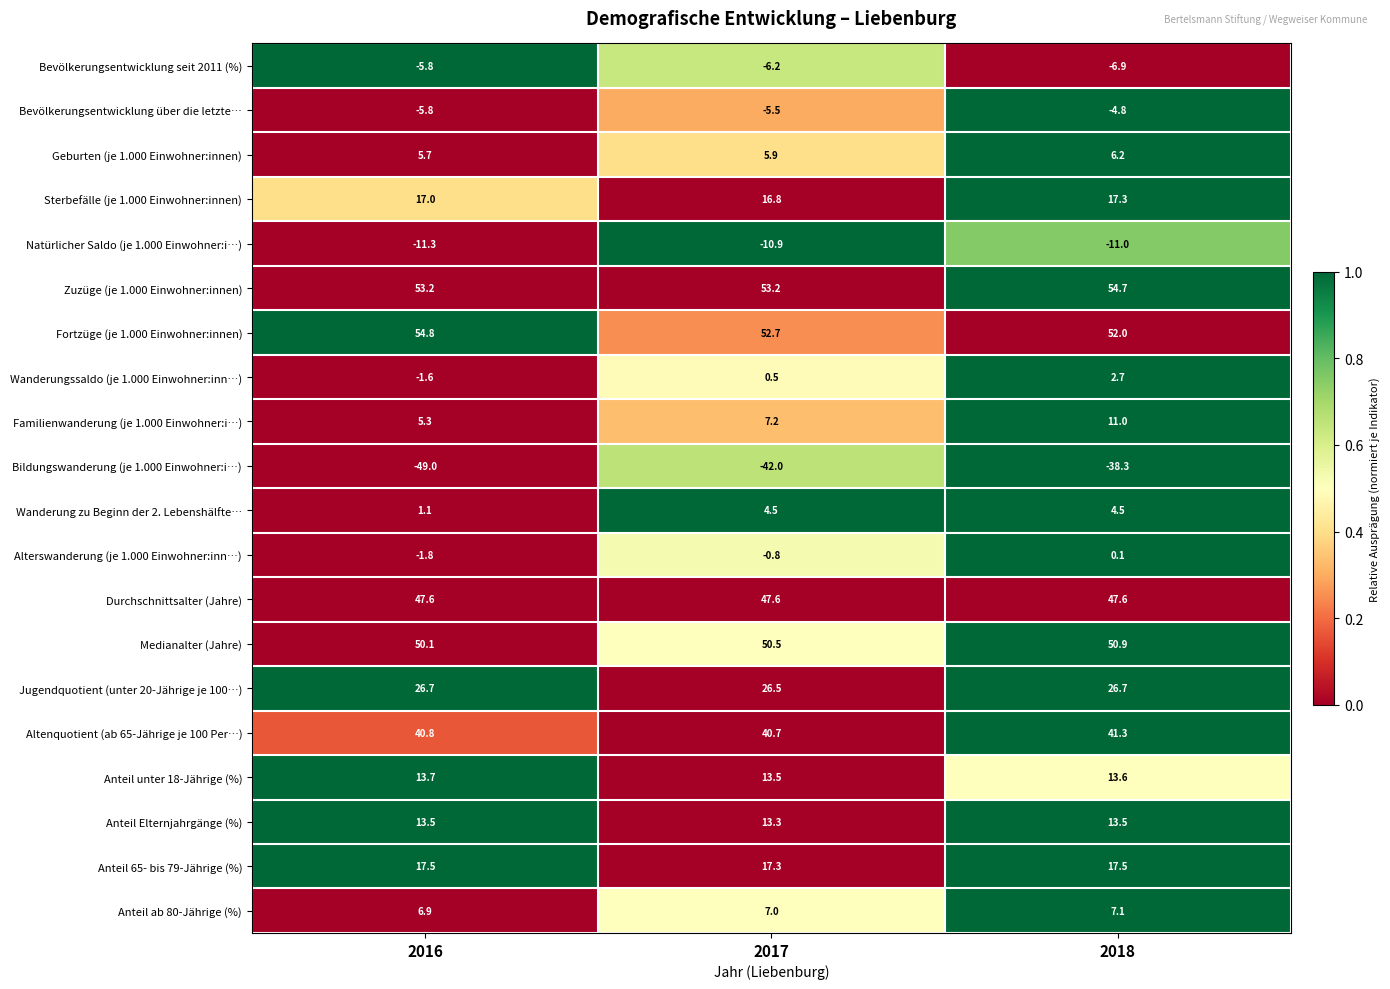

List the series in order of their peak value, lowest first.

Bildungswanderung (je 1.000 Einwohner:i…), Natürlicher Saldo (je 1.000 Einwohner:i…), Bevölkerungsentwicklung seit 2011 (%), Bevölkerungsentwicklung über die letzte…, Alterswanderung (je 1.000 Einwohner:inn…), Wanderungssaldo (je 1.000 Einwohner:inn…), Wanderung zu Beginn der 2. Lebenshälfte…, Geburten (je 1.000 Einwohner:innen), Anteil ab 80-Jährige (%), Familienwanderung (je 1.000 Einwohner:i…), Anteil Elternjahrgänge (%), Anteil unter 18-Jährige (%), Sterbefälle (je 1.000 Einwohner:innen), Anteil 65- bis 79-Jährige (%), Jugendquotient (unter 20-Jährige je 100…), Altenquotient (ab 65-Jährige je 100 Per…), Durchschnittsalter (Jahre), Medianalter (Jahre), Zuzüge (je 1.000 Einwohner:innen), Fortzüge (je 1.000 Einwohner:innen)